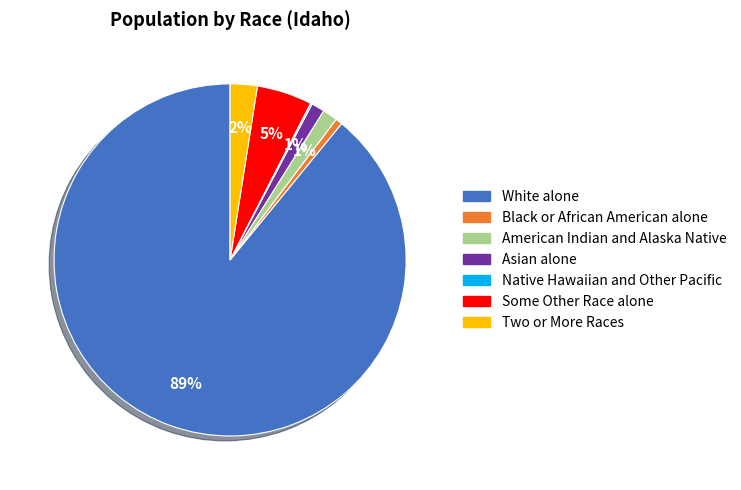

Is it true that Some Other Race alone is 5% of the pie?

True